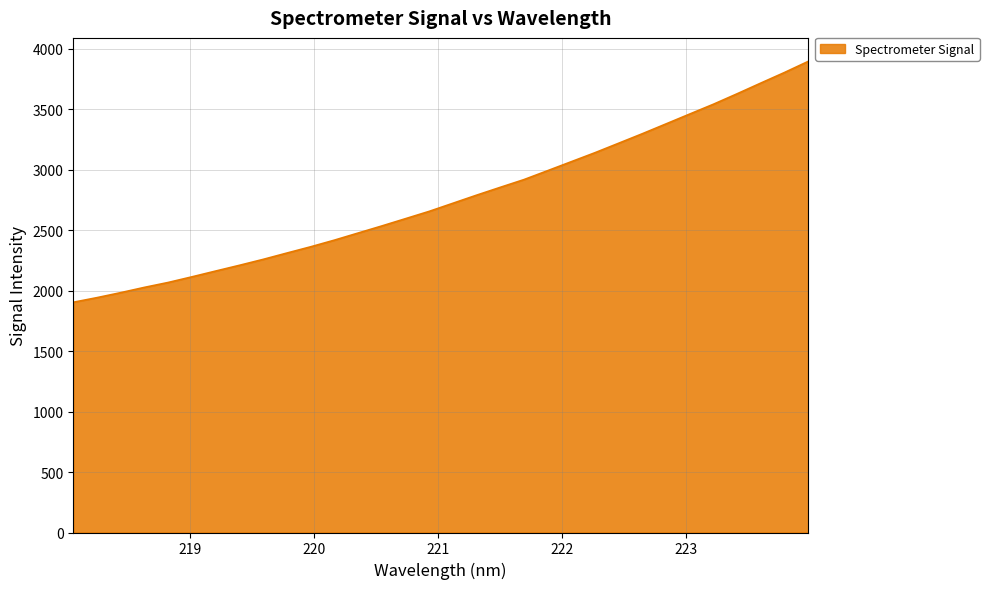

What is the maximum value shown in the chart?

3894.8